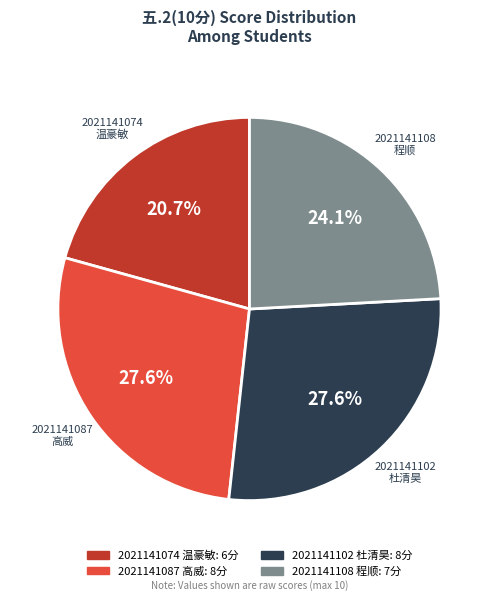

What percentage is NOT represented by 2021141087 高威?

72.4%